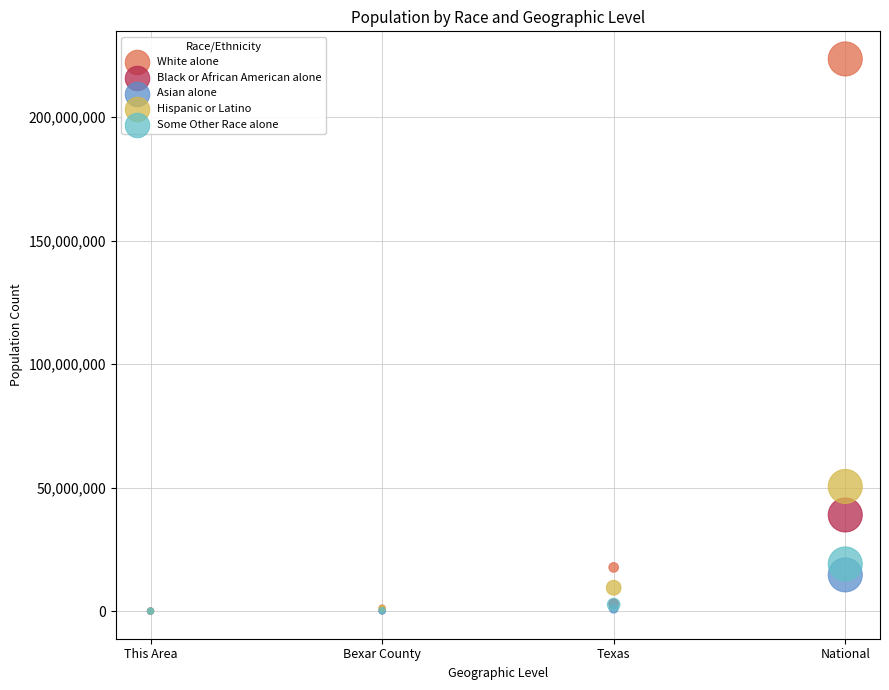

Which series reaches the maximum Y coordinate?

White alone